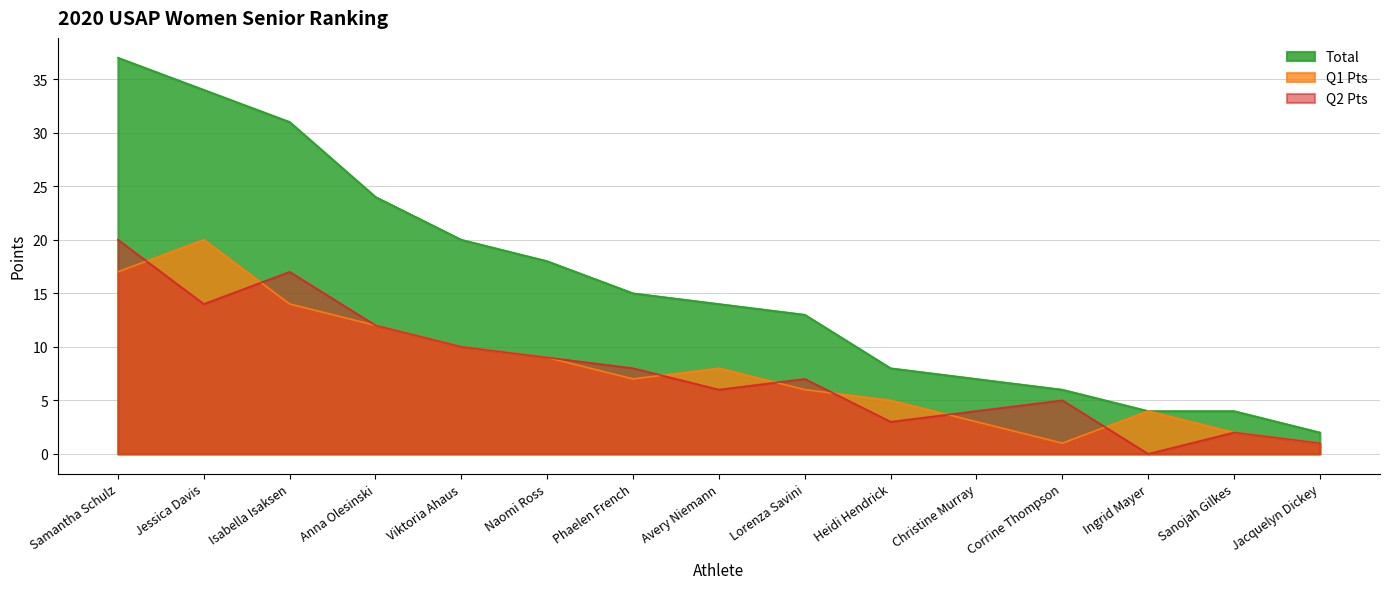

At how many categories does at least one series exceed 1?

15